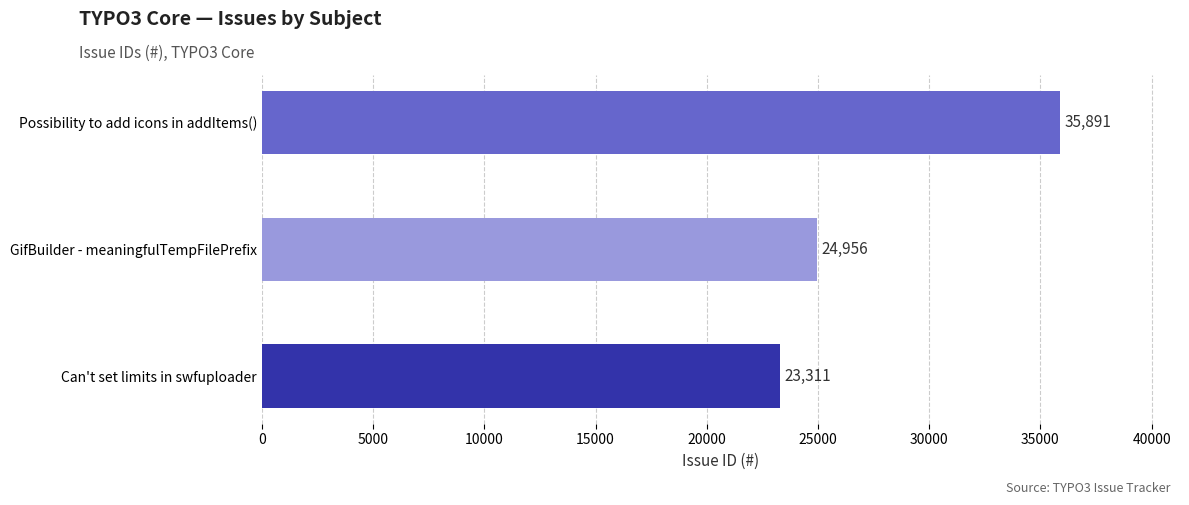

At which label is the value closest to 29601?

GifBuilder - meaningfulTempFilePrefix